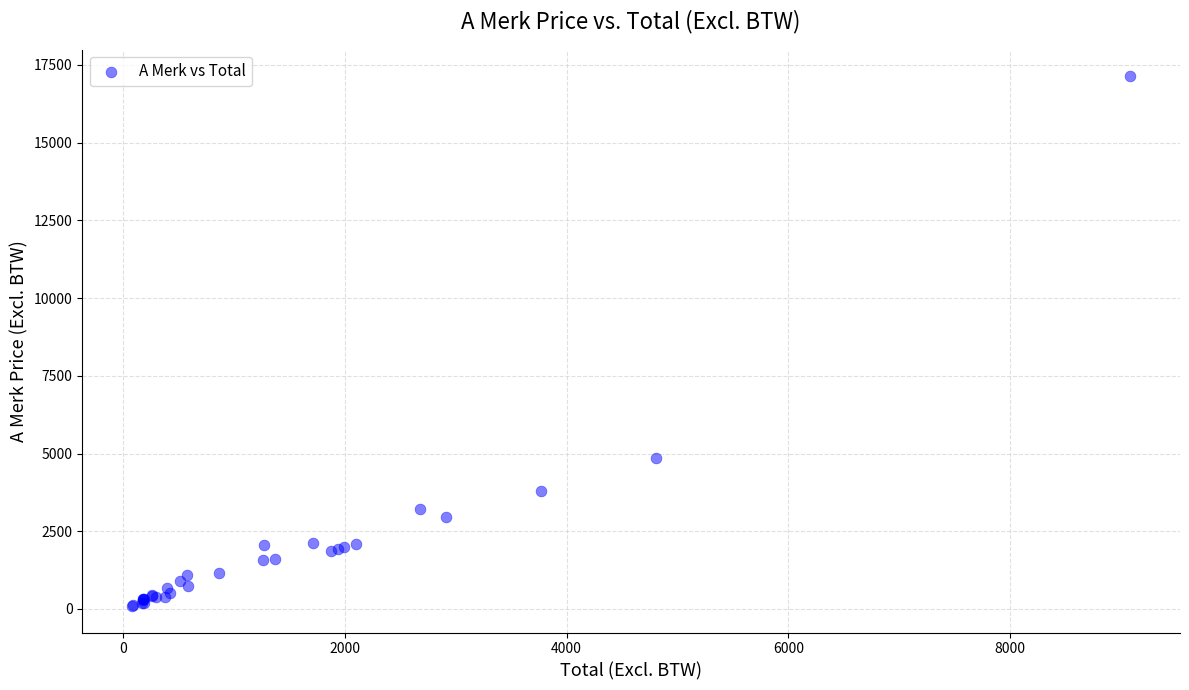

What Y value in the scatter plot is closest to 8620?

4859.5